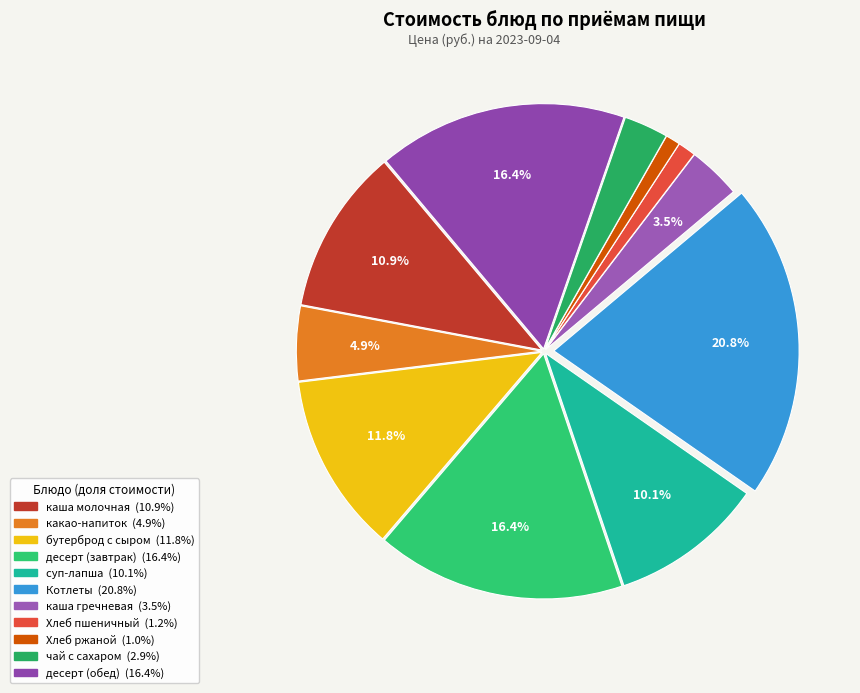

How many segments does this pie chart have?

11